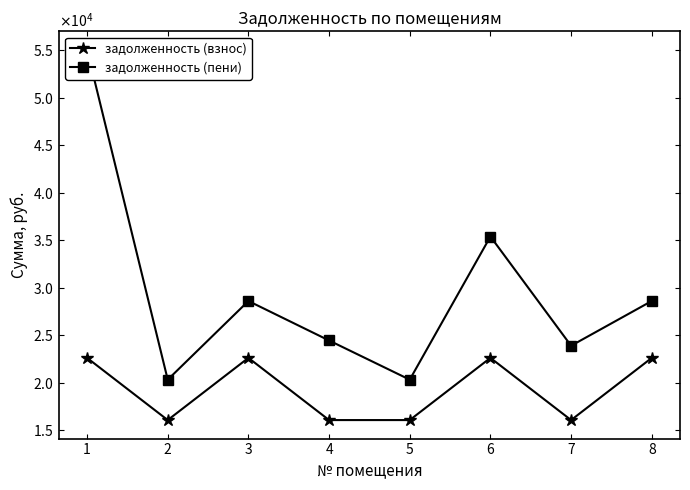

How many values in the задолженность (взнос) series are below 22598?

4